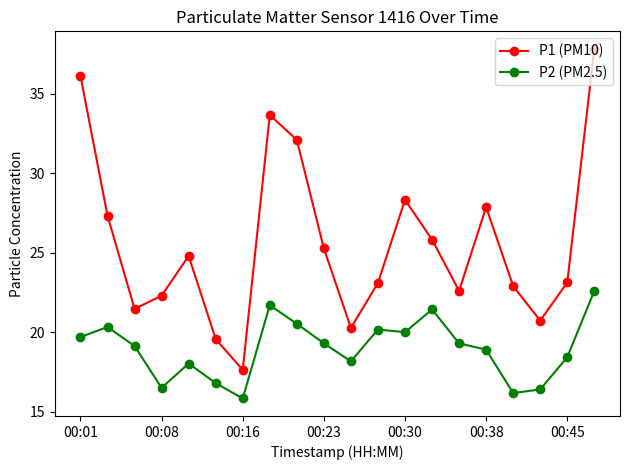

At how many categories does at least one series exceed 27?

7